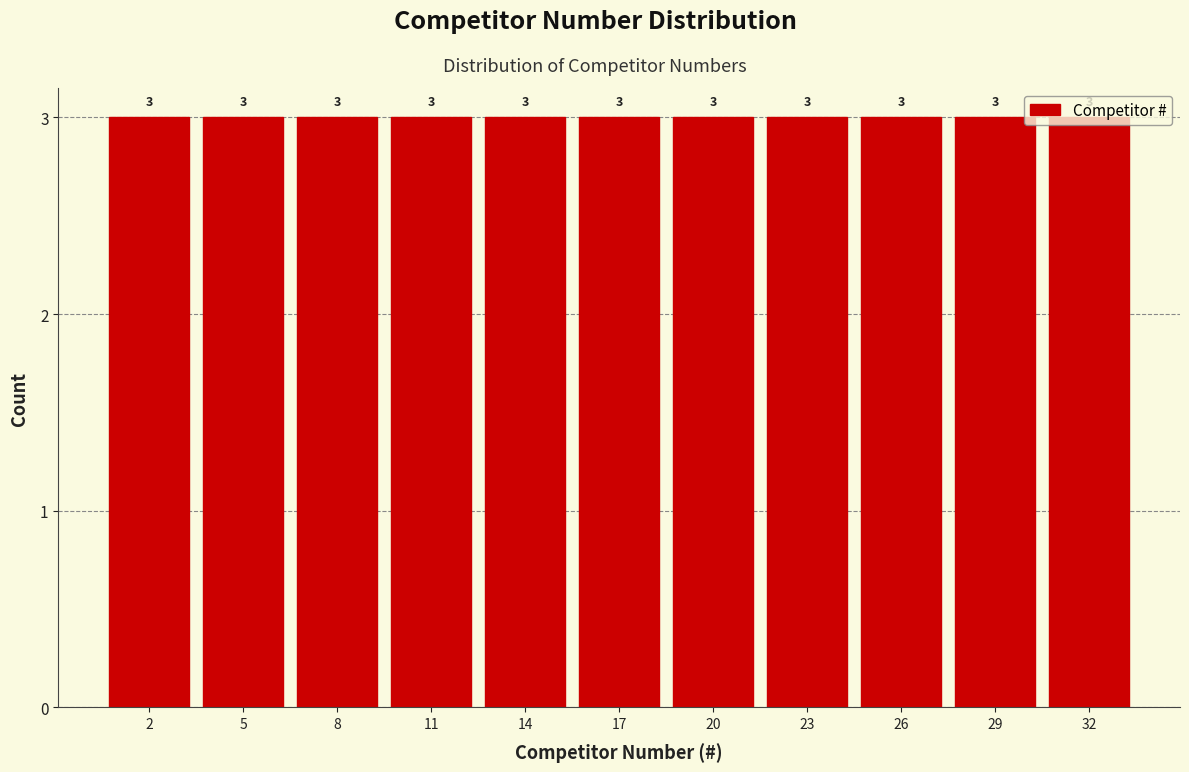

How tall is the bar that spans 9.5 to 12.5 on the x-axis?

3